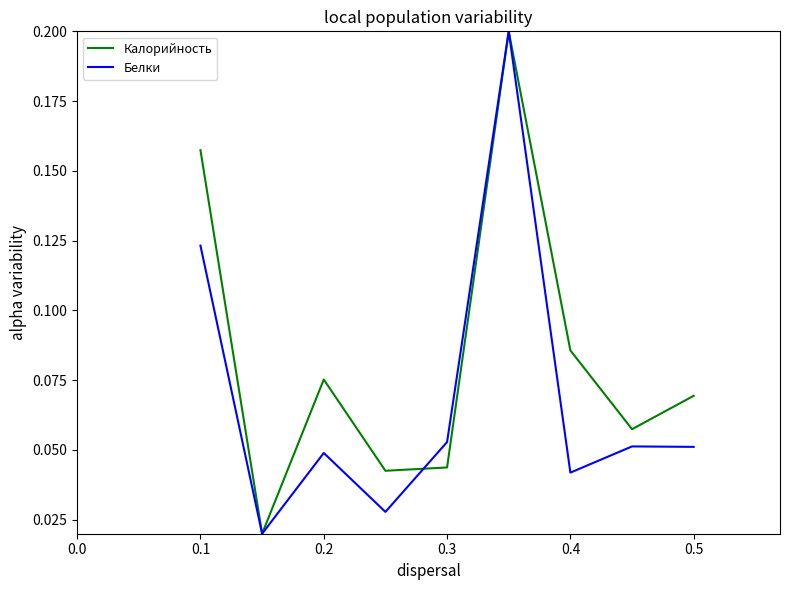

True or false: Калорийность and Белки intersect in this chart.

True